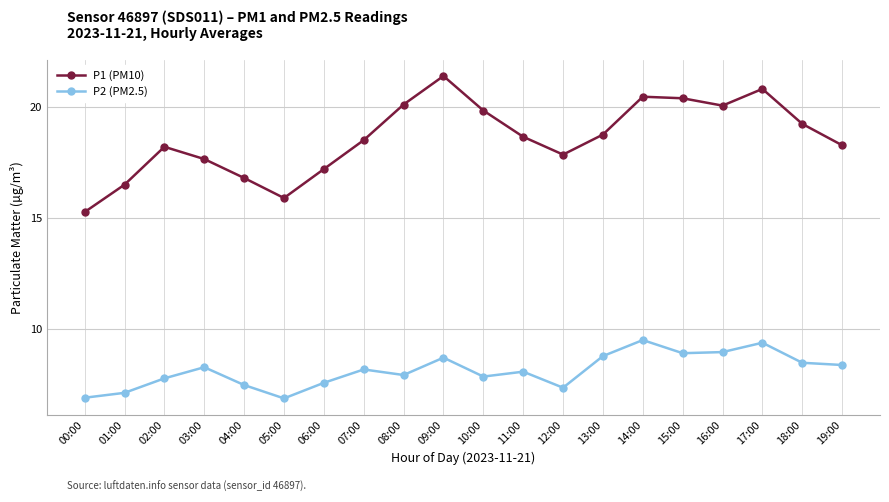

True or false: P1 (PM10) and P2 (PM2.5) intersect in this chart.

False